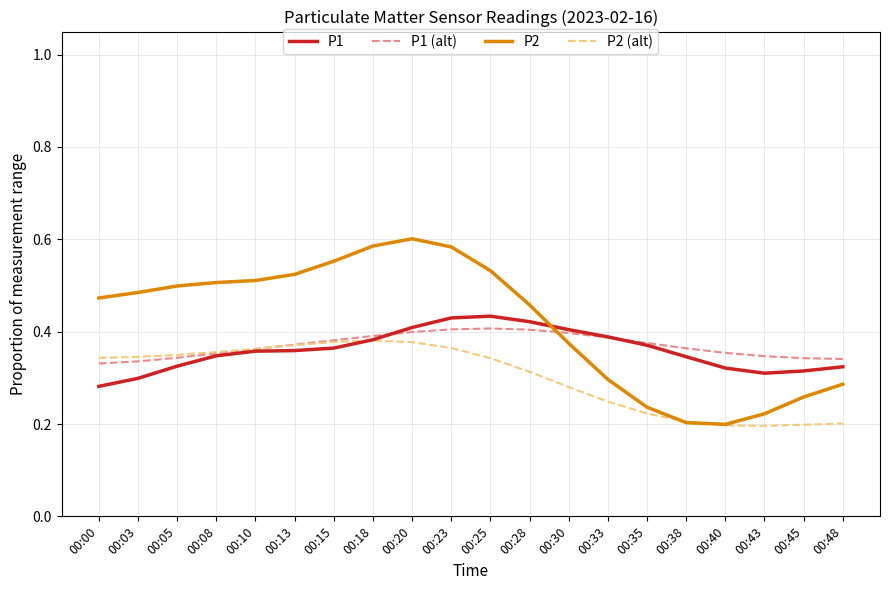

Between which two adjacent categories do P1 and P2 first intersect?

00:28 and 00:30